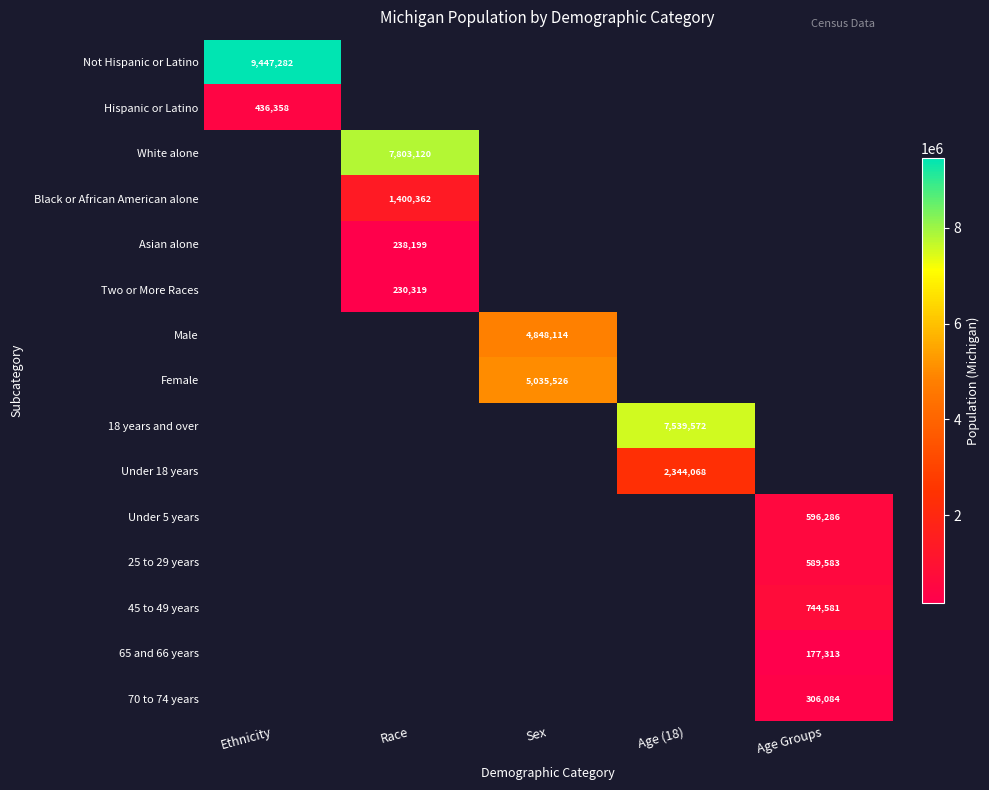

True or false: Under 5 years has a value of 596286 at Age Groups.

True